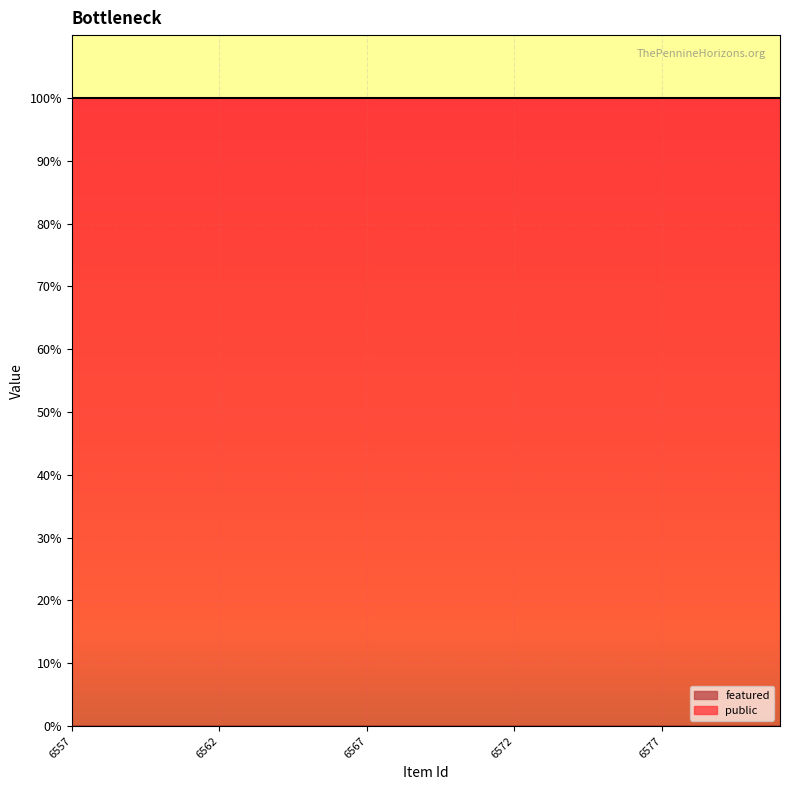

Which series has the widest spread of values?

public